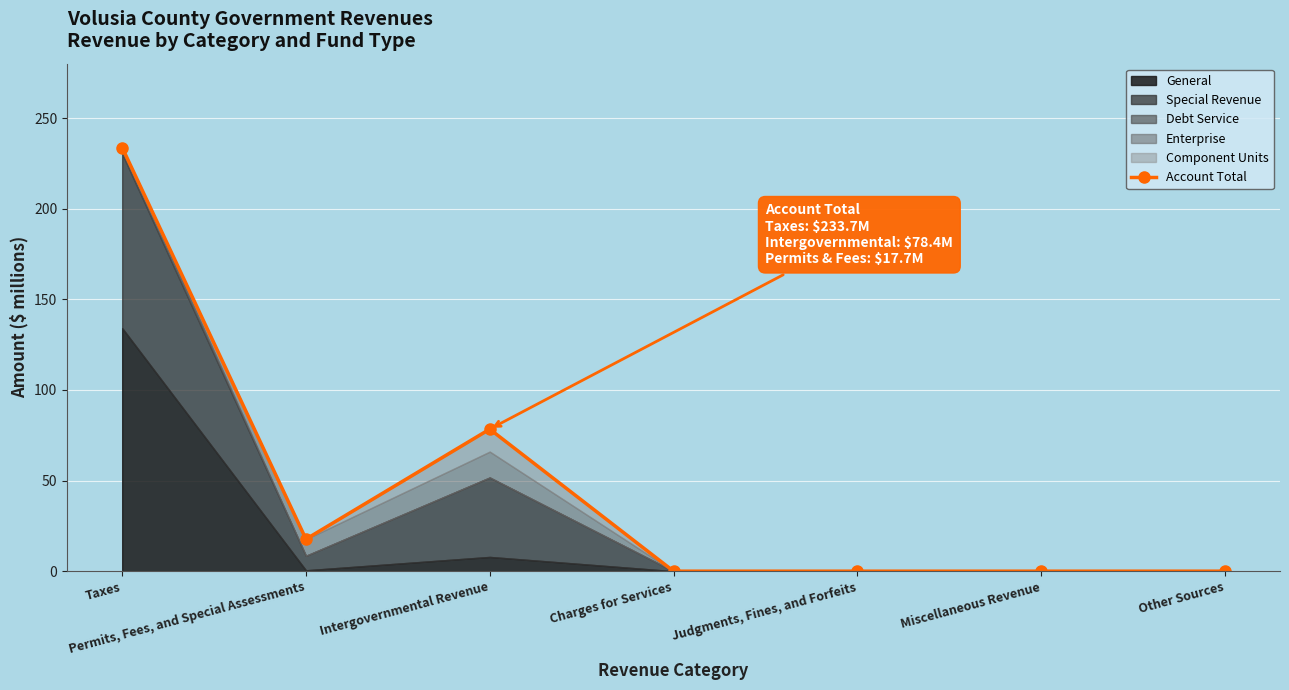

Reading left to right, extract all data points from this chart.

233.7	17.7	78.4	0.0	0.0	0.0	0.0